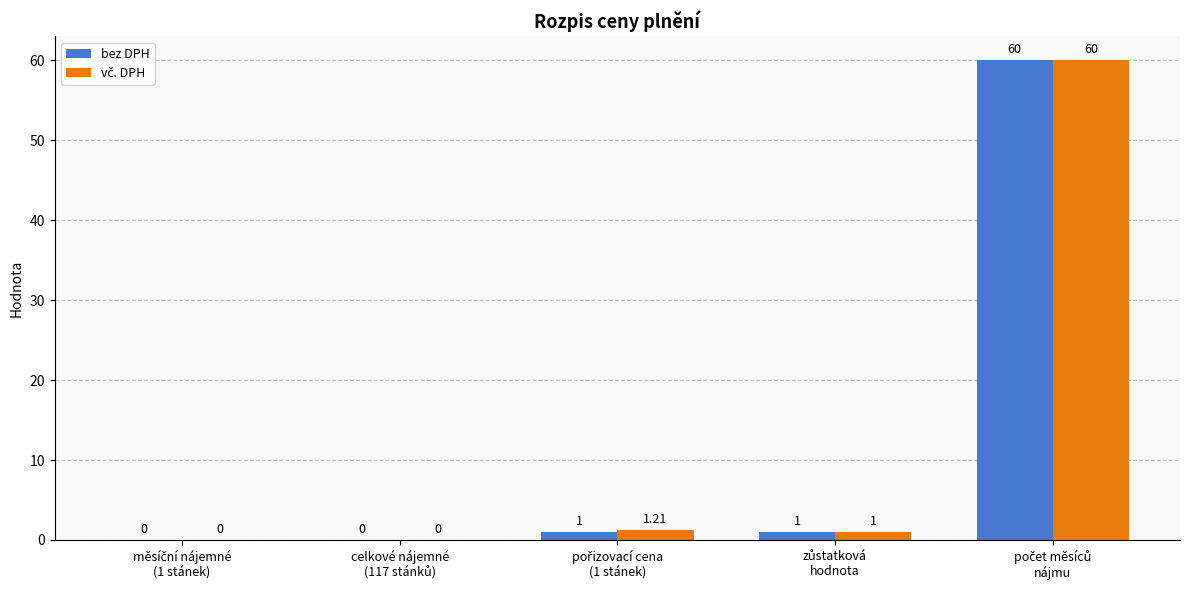

What is the sum of all bez DPH values?

62.0